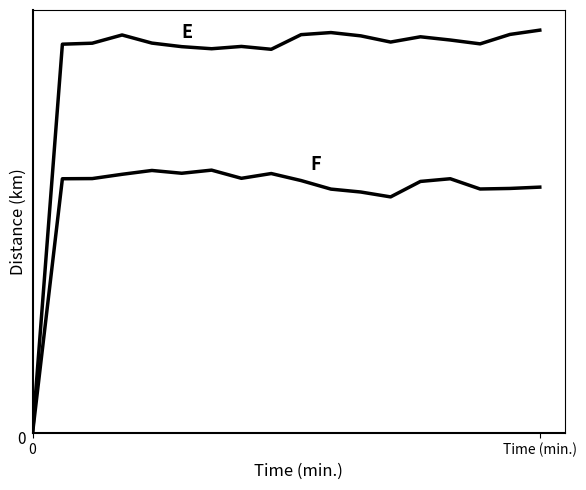

Does the chart display data point markers on the line(s)?

No